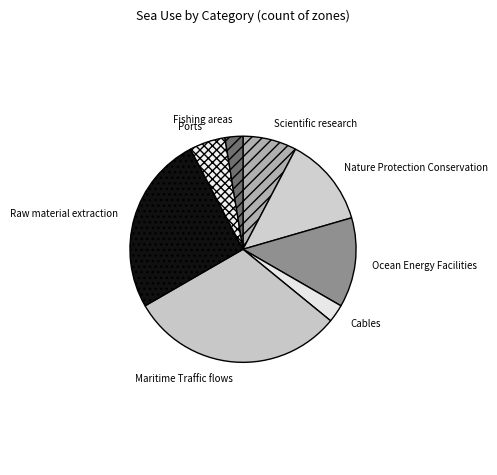

Does Ocean Energy Facilities represent more than half of the total?

No